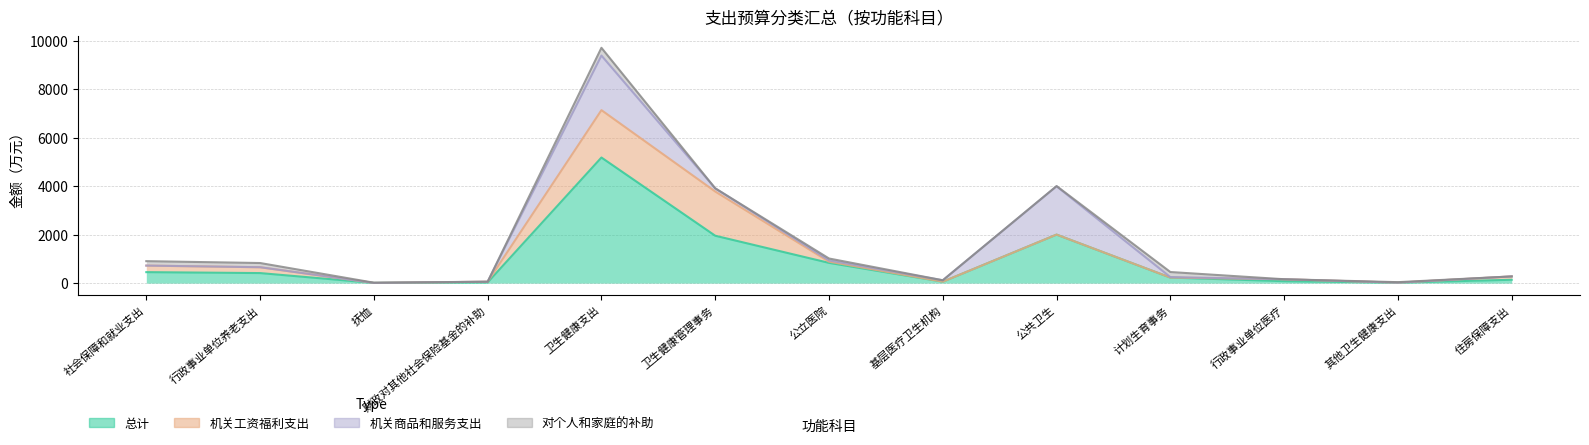

Where is 对个人和家庭的补助 nearest to the value 160?

行政事业单位养老支出